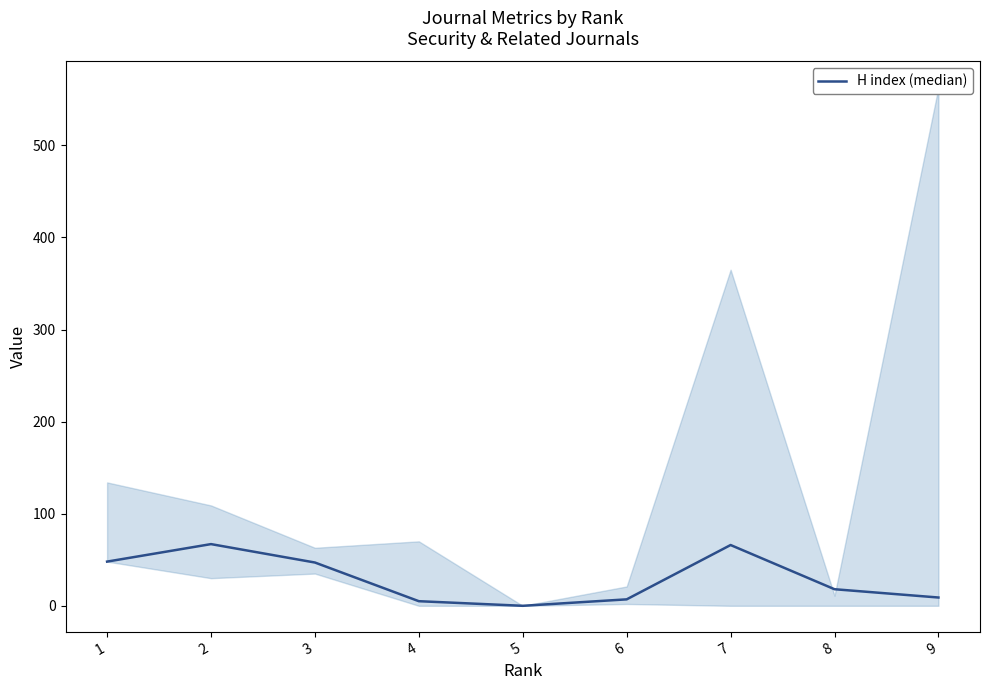

Is it true that the value at 8 is 18?

True